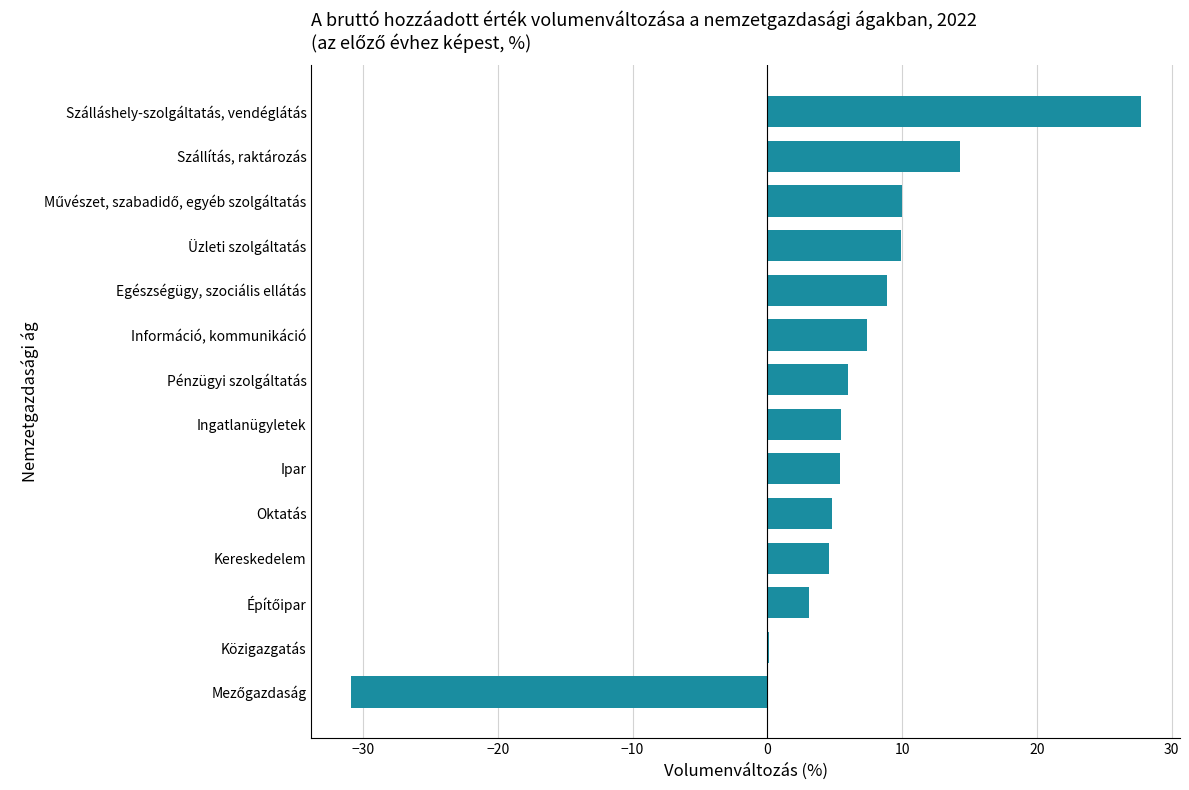

Between Szállítás, raktározás and Egészségügy, szociális ellátás, which is larger?

Szállítás, raktározás